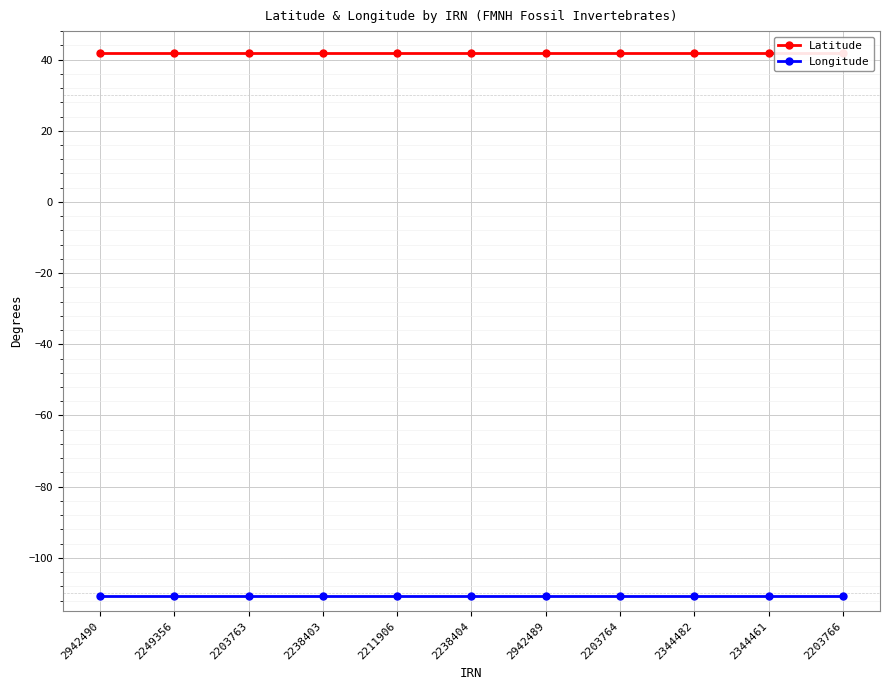

Which series has the widest spread of values?

Latitude